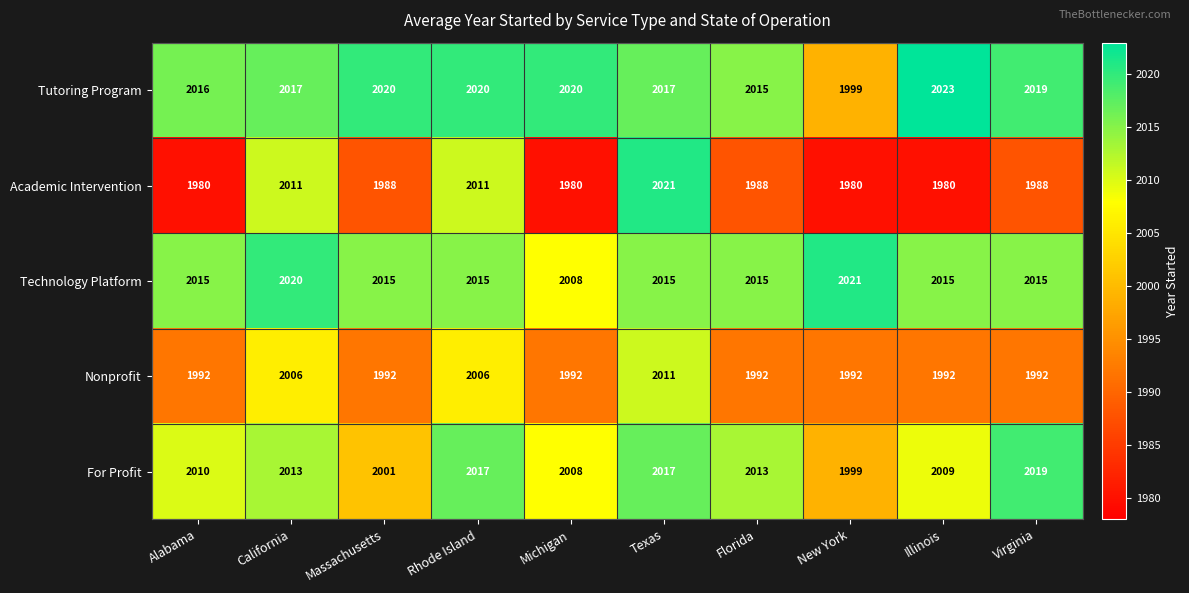

Rank the series at Alabama from lowest to highest value.

Academic Intervention, Nonprofit, For Profit, Technology Platform, Tutoring Program